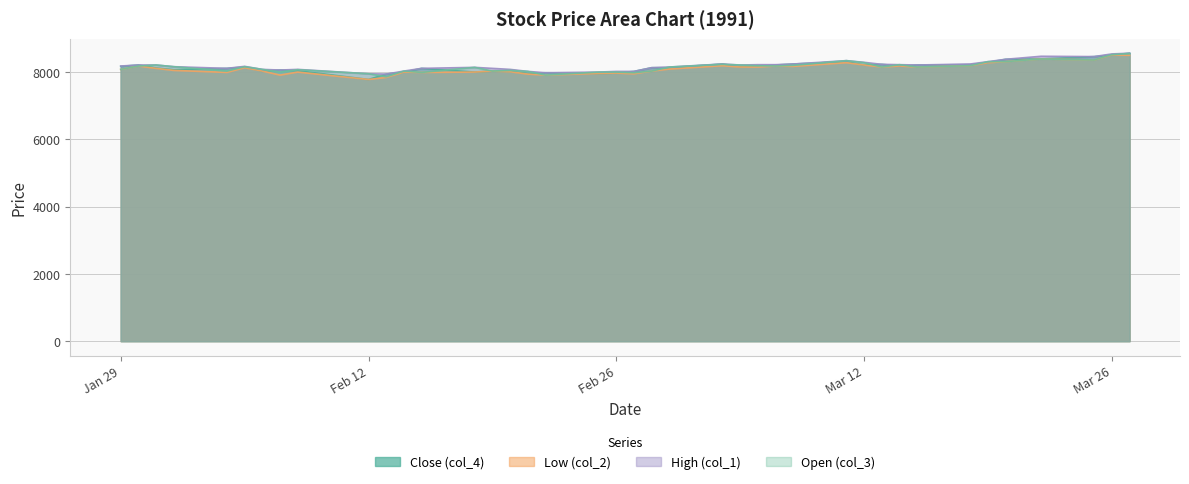

What is the sum of all Open (col_3) values?

325890